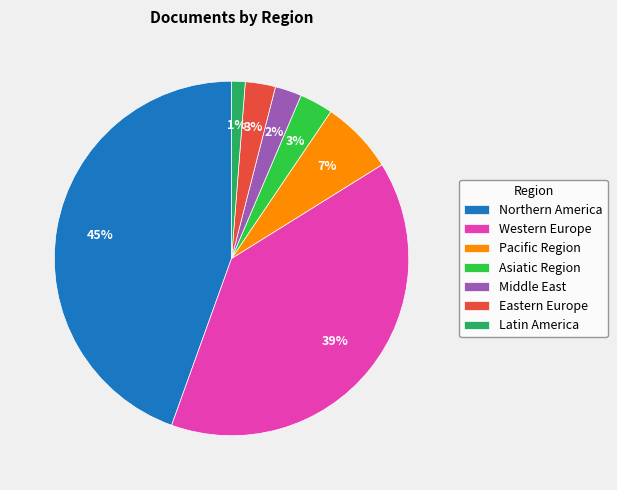

To the nearest percent, what is the average slice percentage?

14%